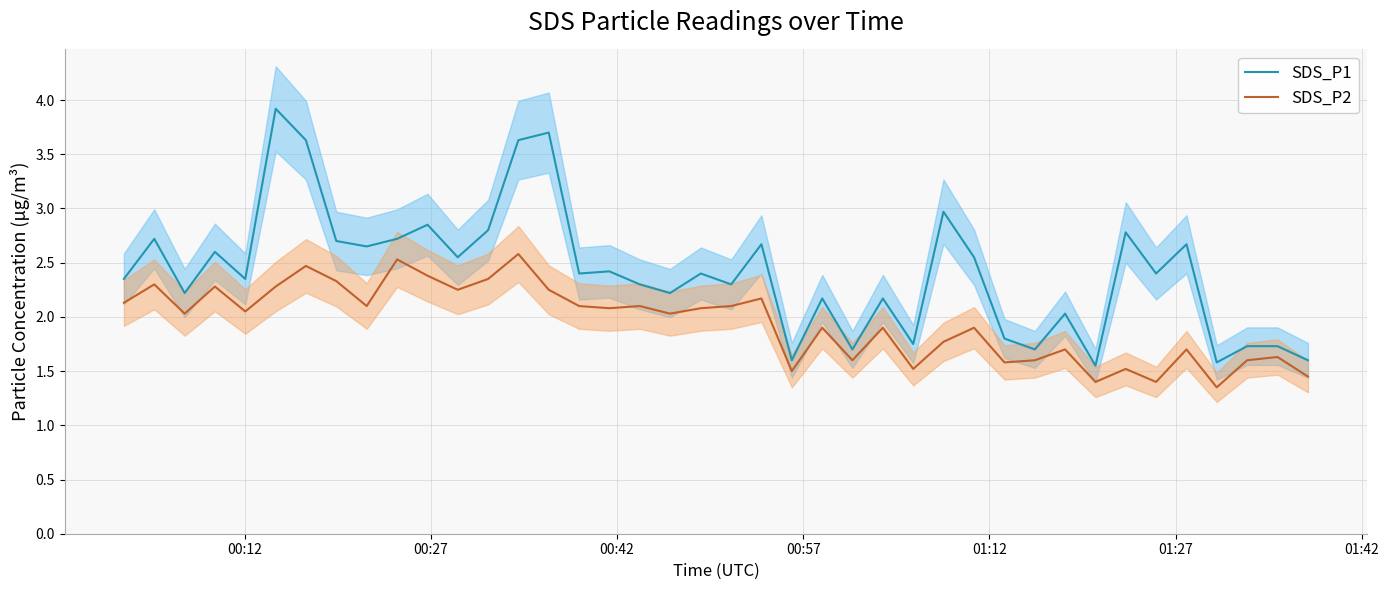

True or false: SDS_P1 and SDS_P2 cross at least once.

False